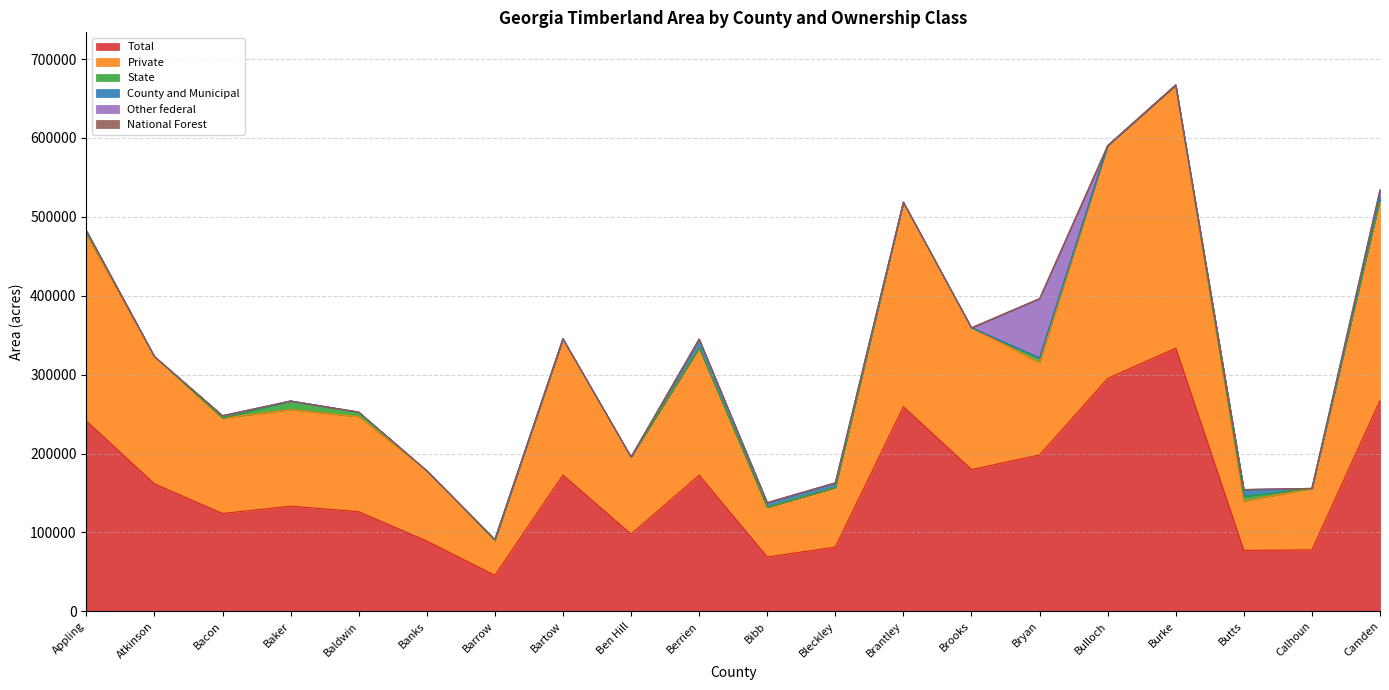

How many data points in Total are above 161508?

9